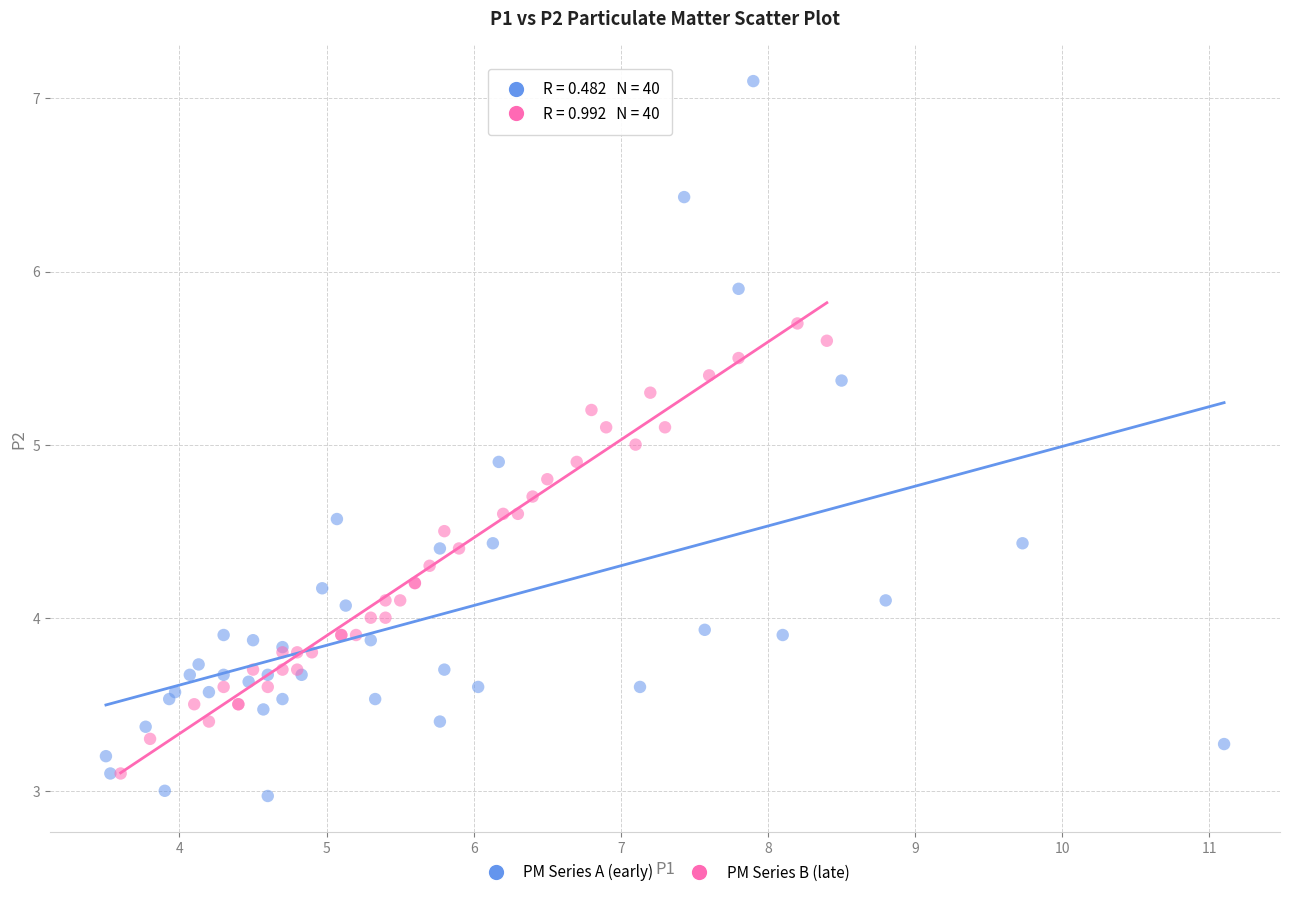

Which series has the largest Y range (max minus min)?

PM Series A (early)